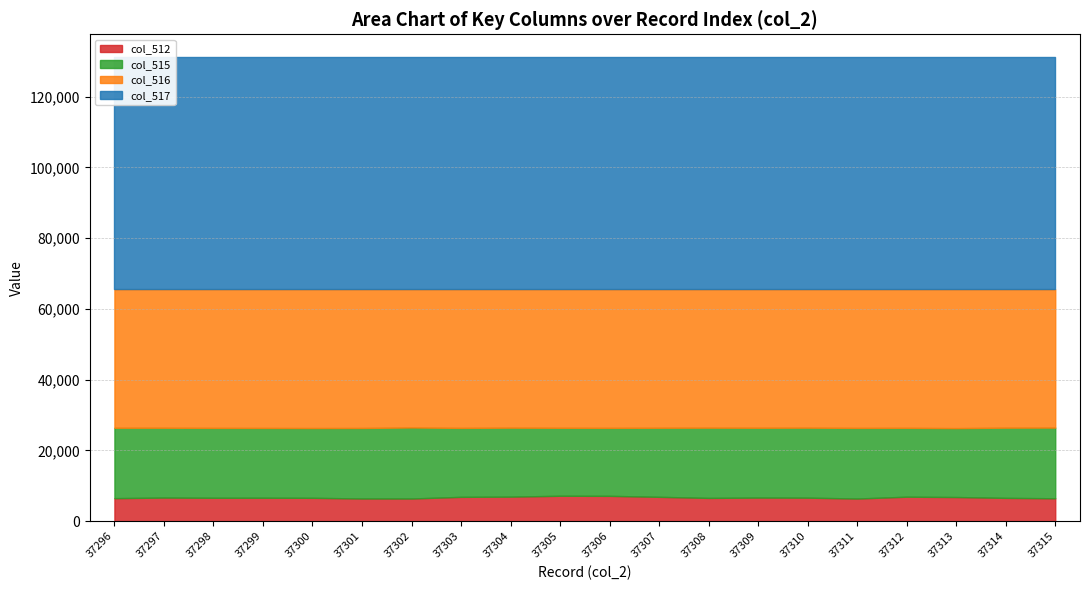

What is the value of the col_512 point at the 6th from the left?

6411